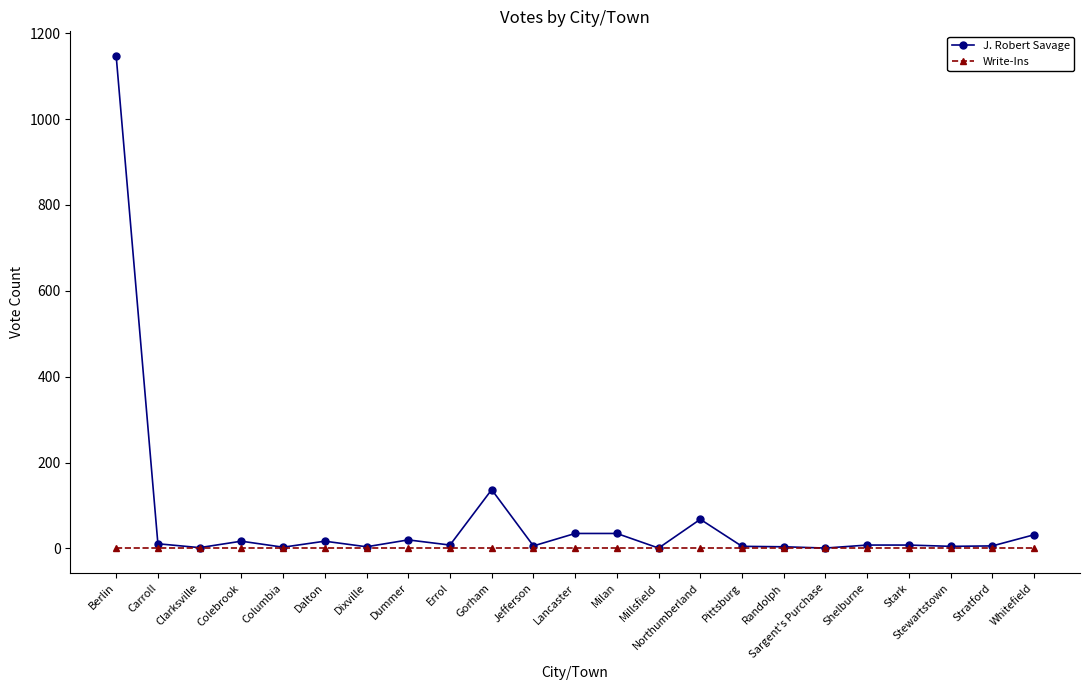

Rank the series by their average value, from highest to lowest.

J. Robert Savage, Write-Ins